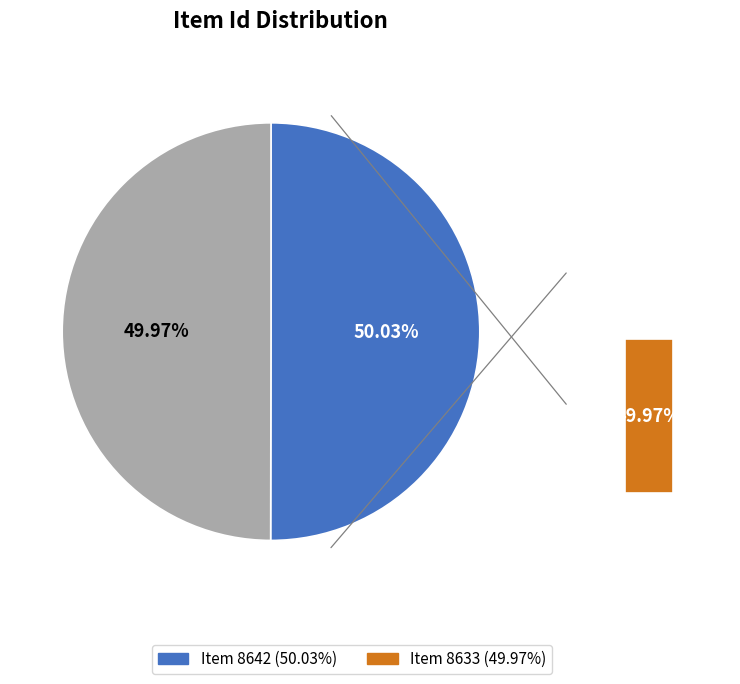

Which category has the biggest portion of the pie?

Item 8642